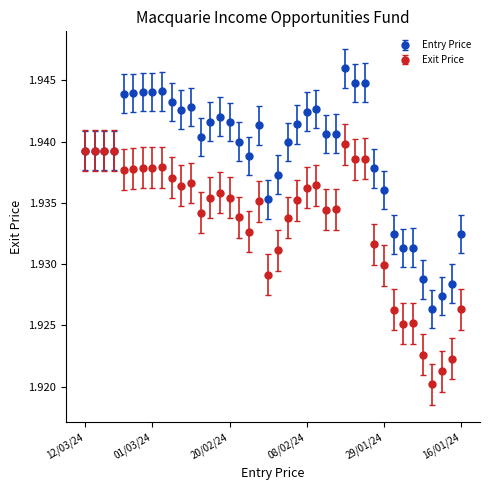

How many Entry Price values are between 1 and 2?

40